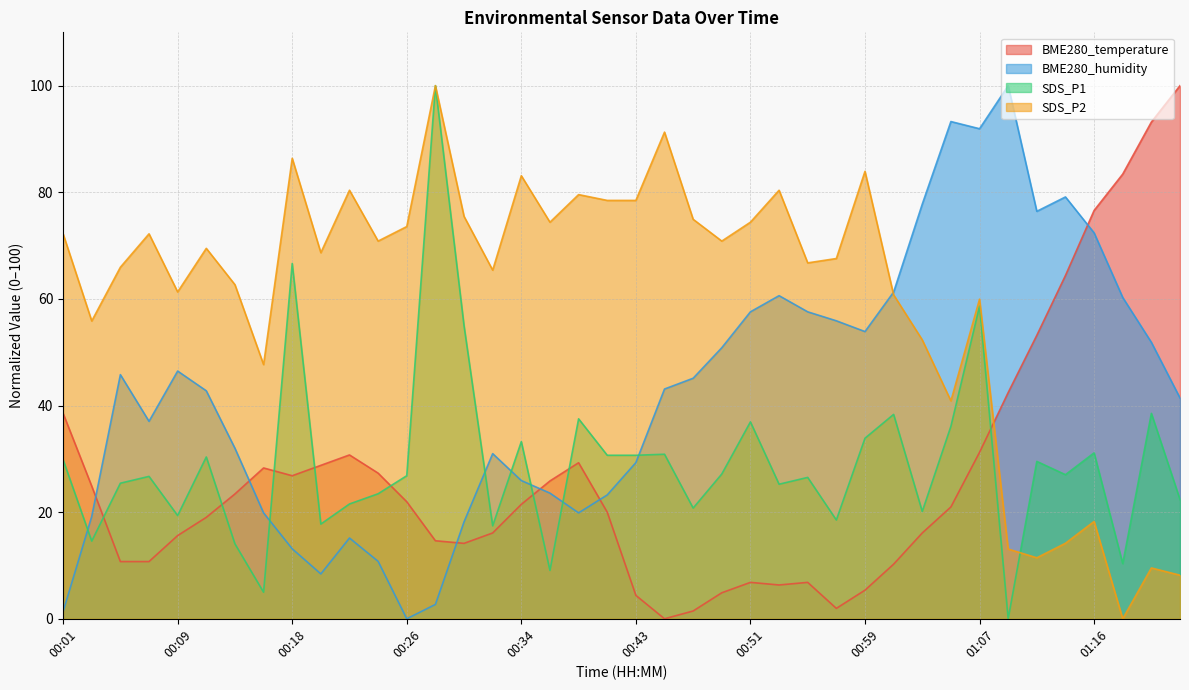

What position from the right is 00:20?

31